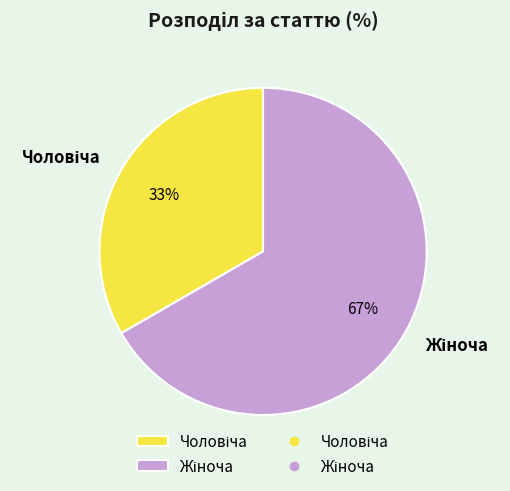

Does any single category account for the majority?

Yes